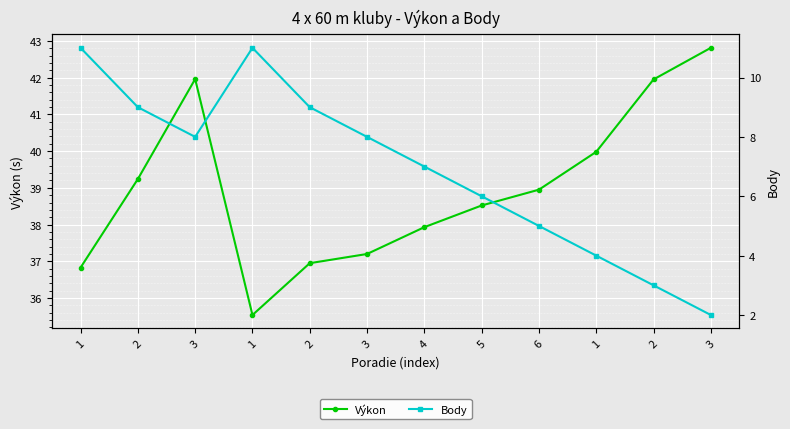

What is the label of the 1st point from the right?

3